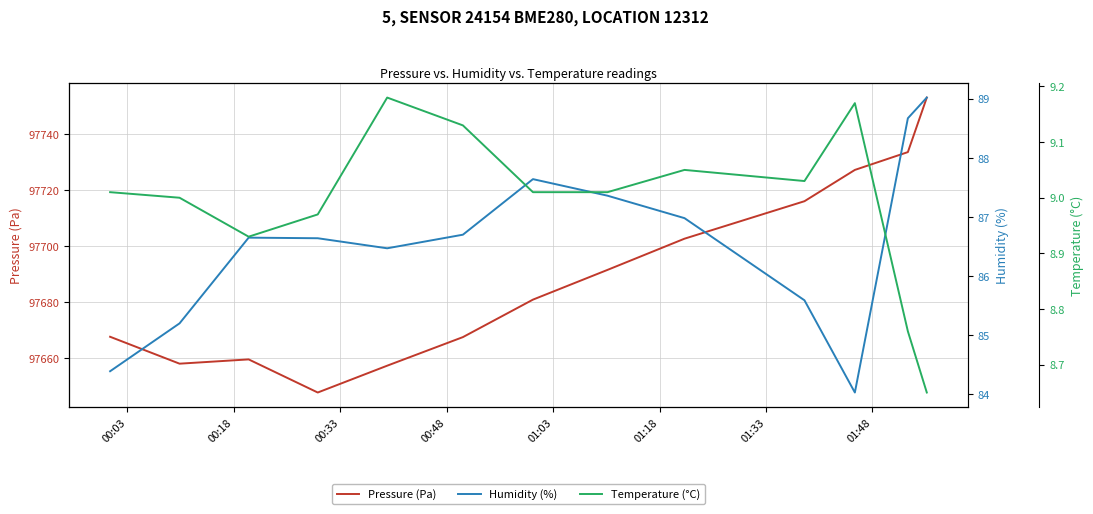

Which series has the largest total across all categories?

Pressure (Pa)